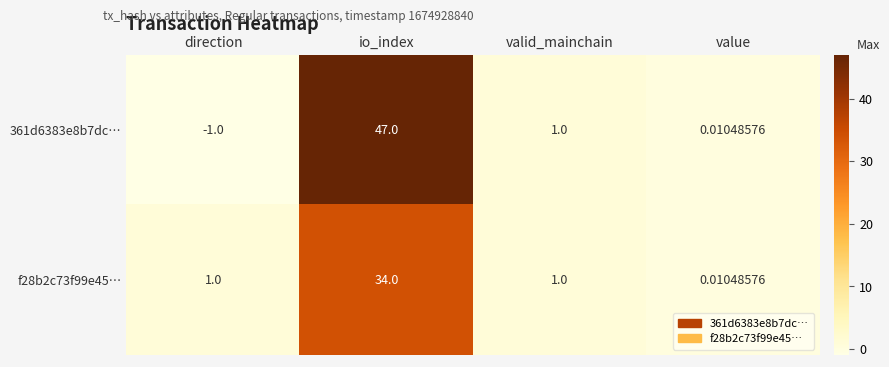

Where does the 361d6383e8b7dc… series first go above 1?

io_index